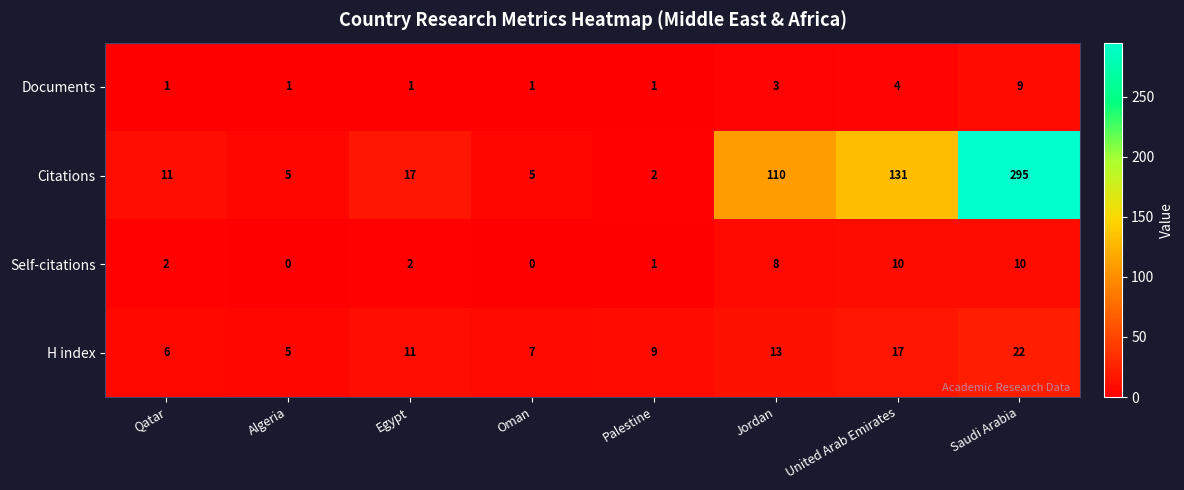

At which category is the sum across all series the highest?

Saudi Arabia